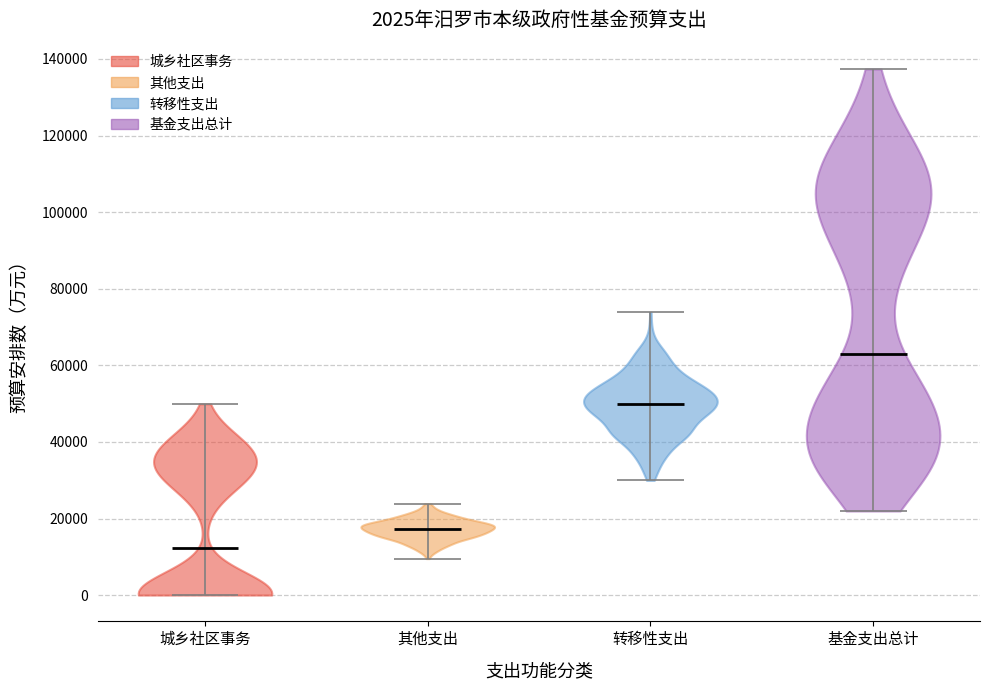

Which violin has the highest median line?

基金支出总计